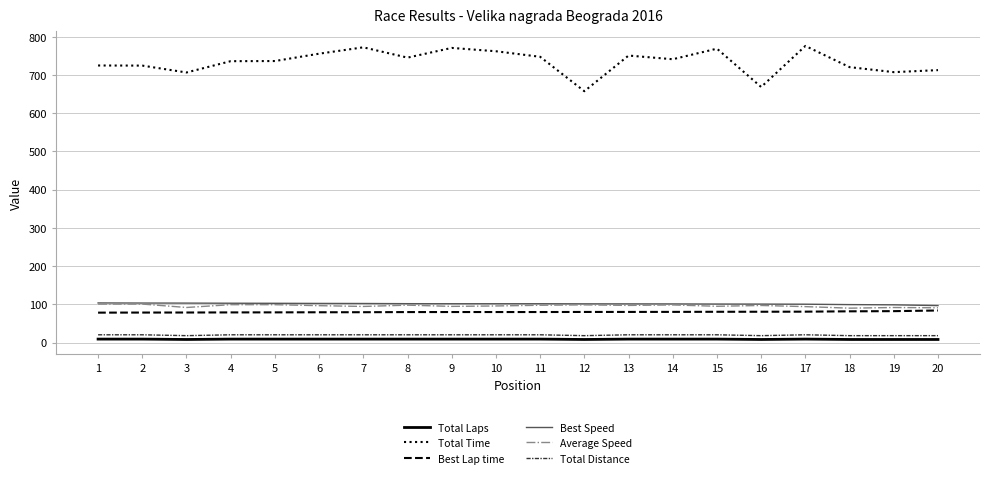

True or false: Average Speed and Total Time cross at least once.

False